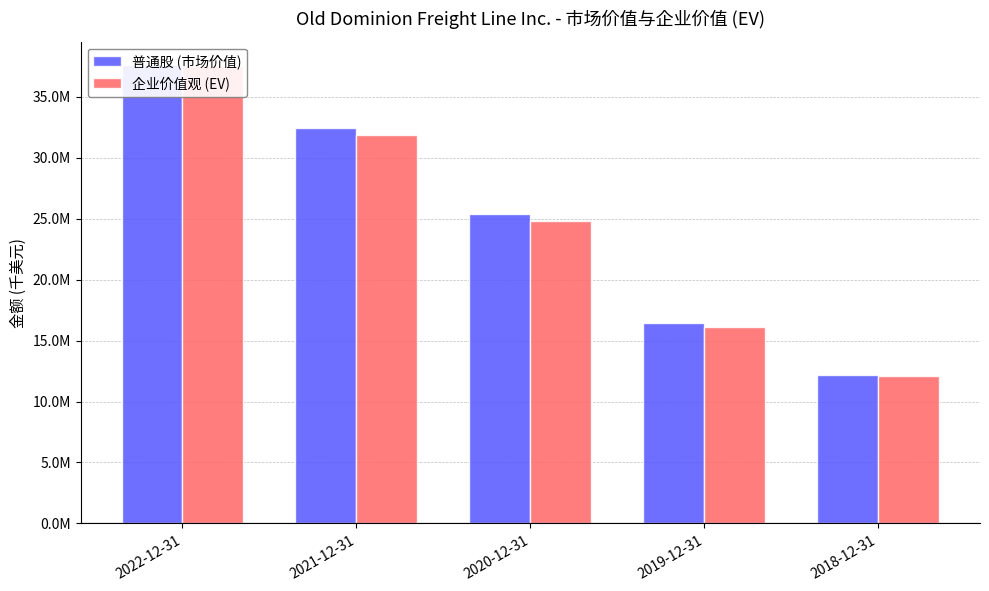

What is the difference between the highest and lowest values at 2022-12-31?

135704